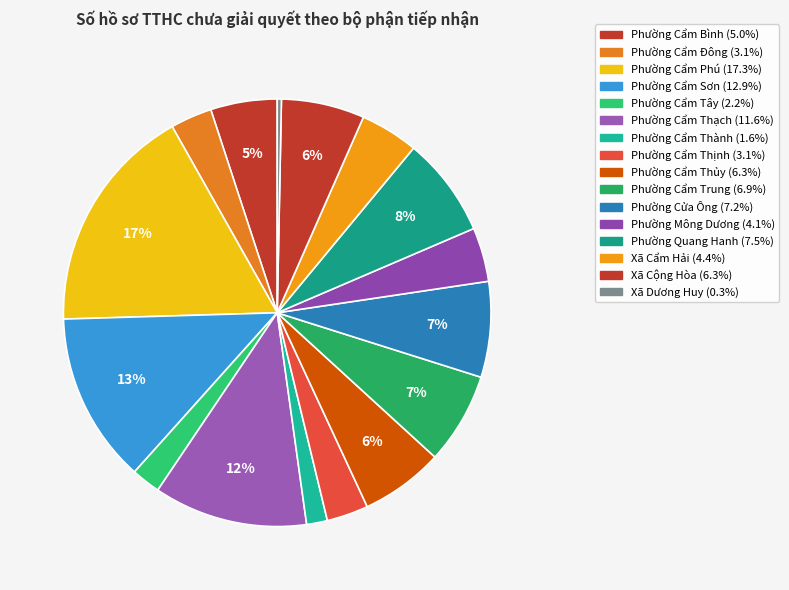

Which category has the smallest portion of the pie?

Xã Dương Huy